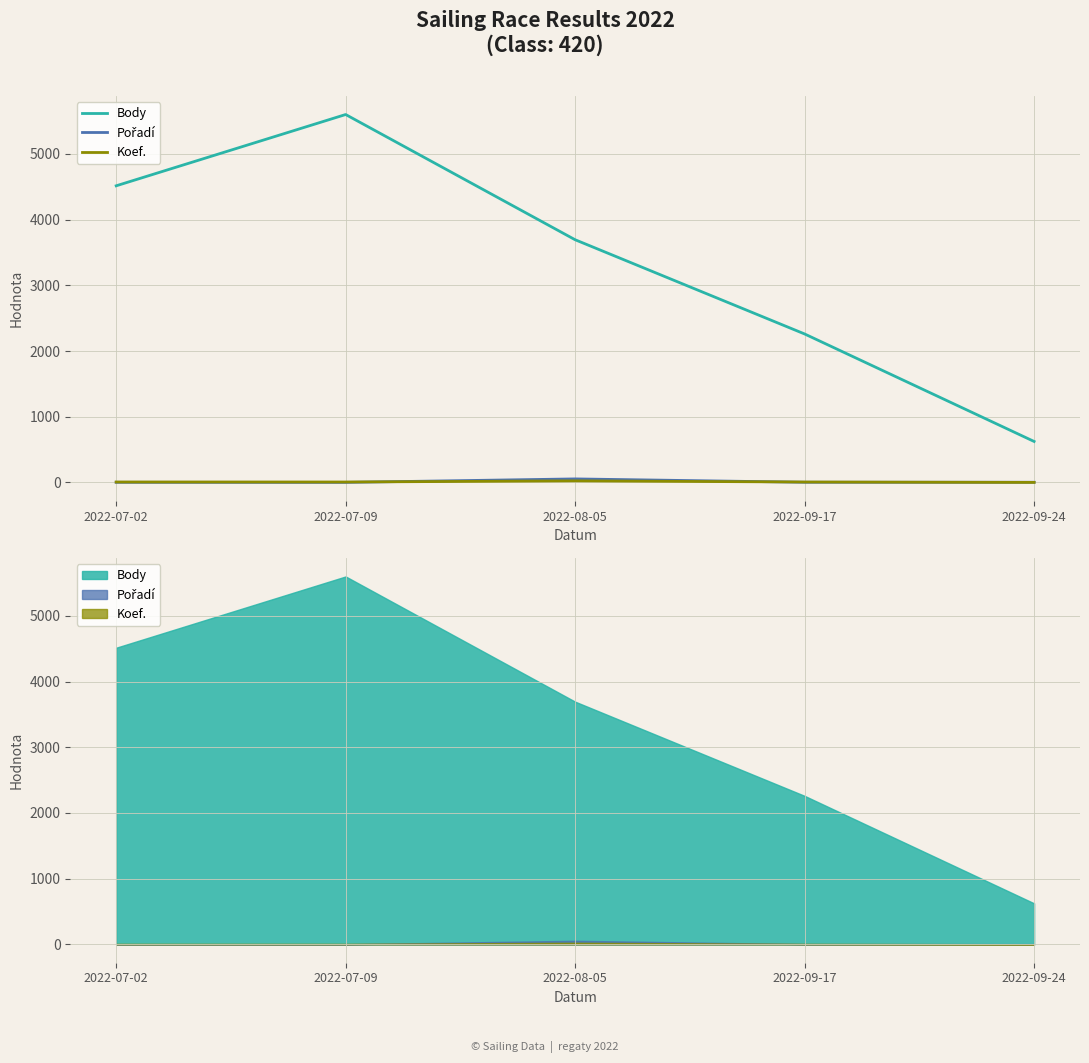

What is the total value across all series at 2022-07-02?

4524